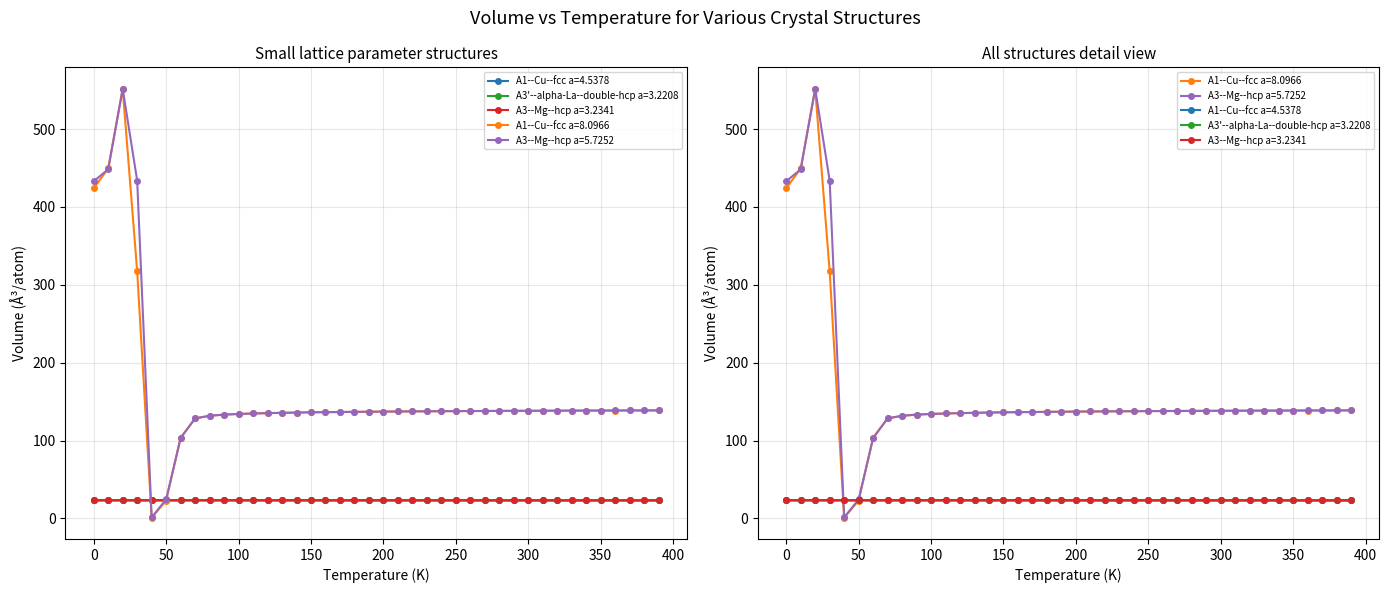

What is the total value across all series at 28?

345.9